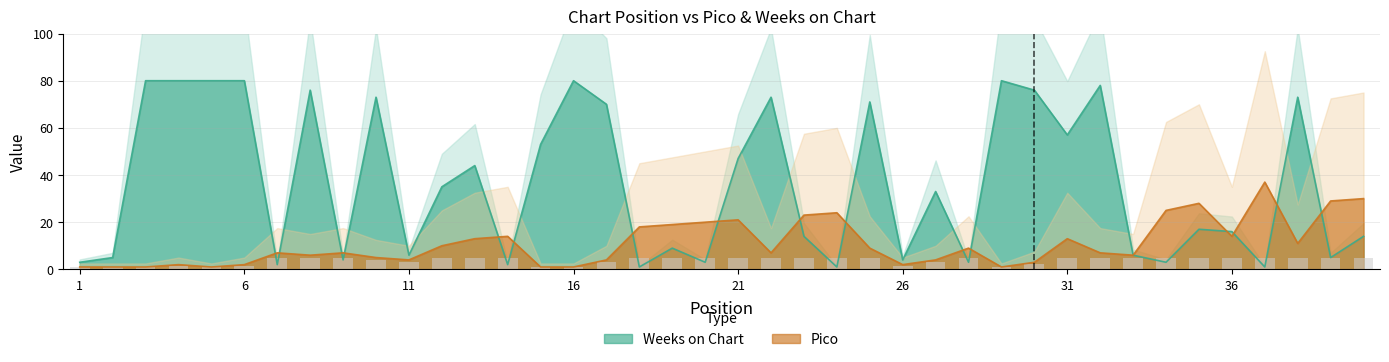

Count the number of data series in this chart.

2